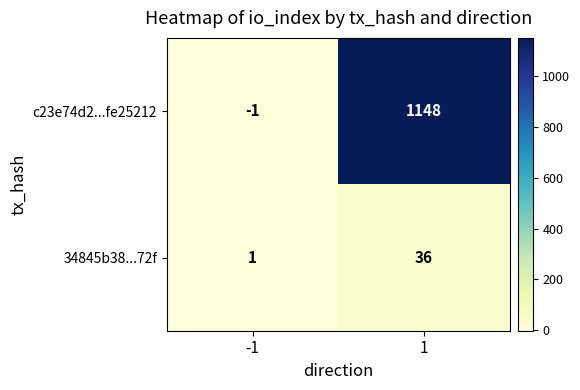

What is the approximate value of c23e74d2...fe25212 at 1, to the nearest 50?

1150